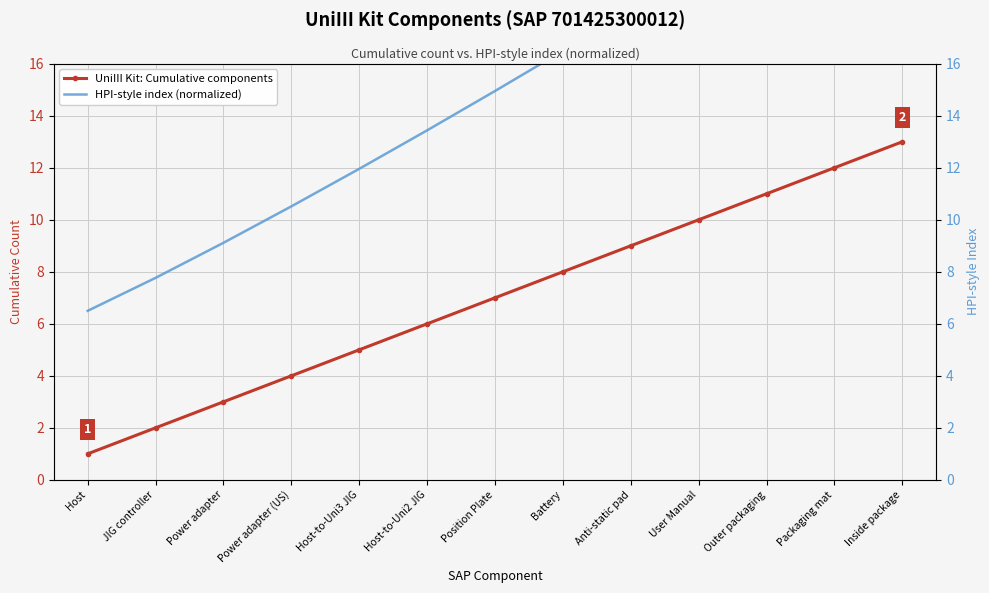

Which category has the lowest value across all series?

Host